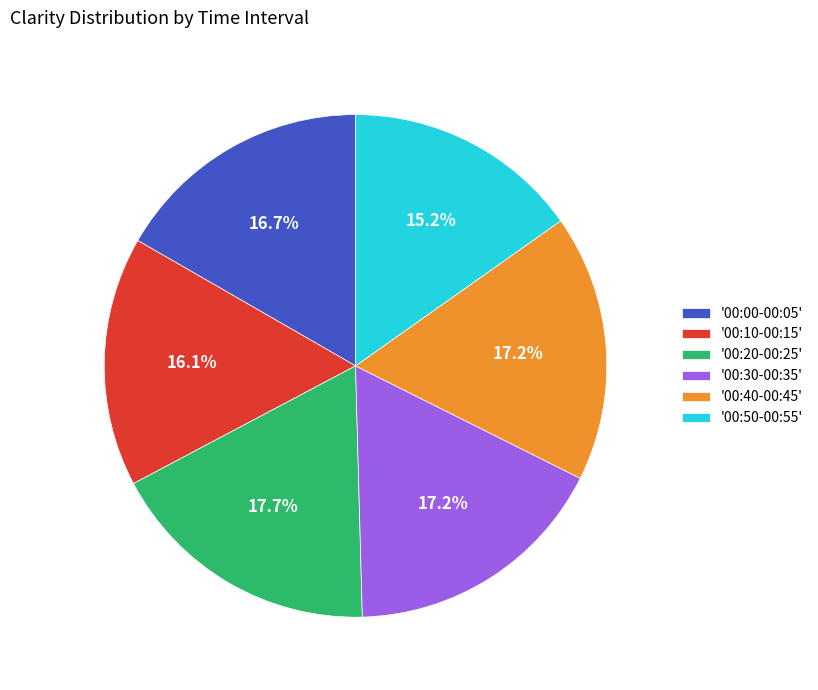

Which slice is the smallest?

'00:50-00:55'